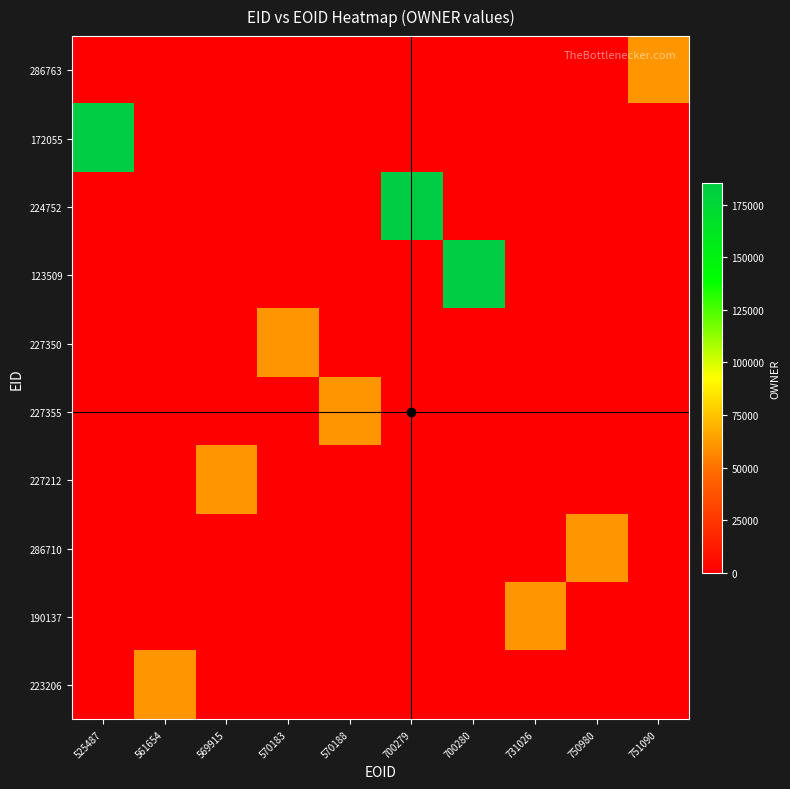

What is the maximum value shown in the chart?

185312